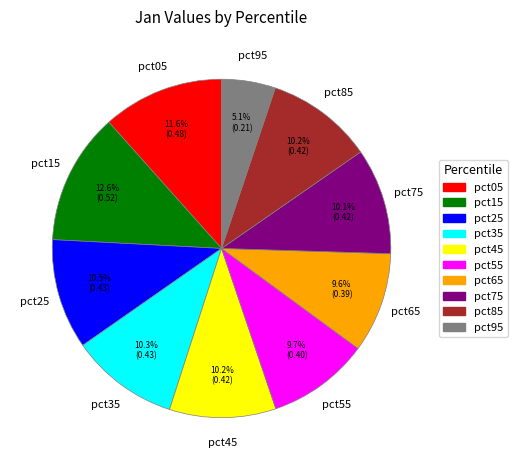

Count the number of slices in the pie.

10